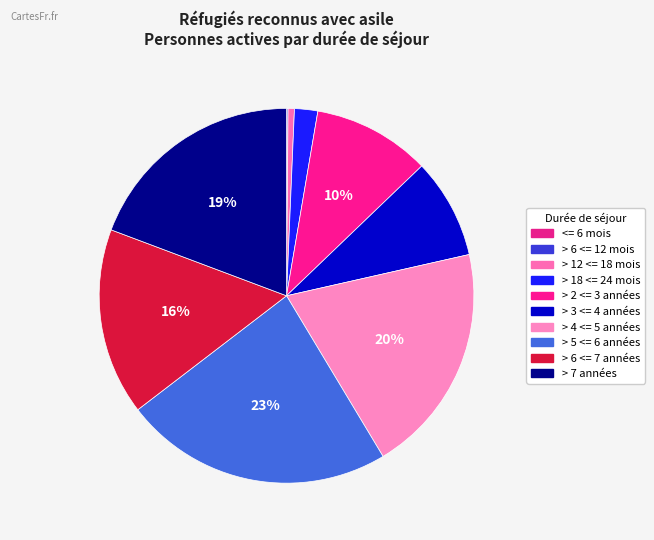

To the nearest percent, what portion does > 4 <= 5 années represent?

20%